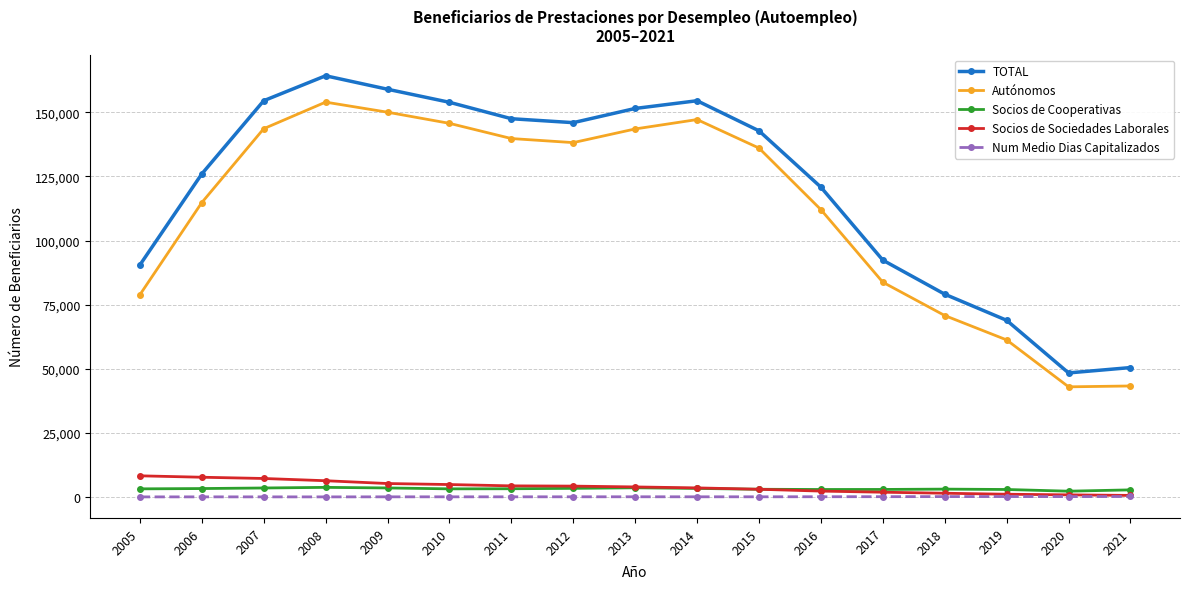

Which series has the widest spread of values?

TOTAL